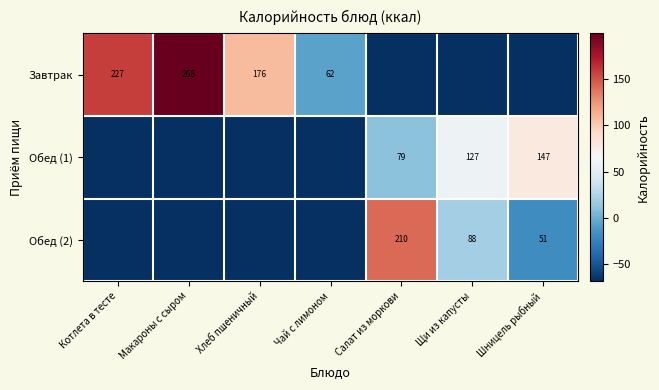

Is the value of Обед (2) at Шницель рыбный greater than the value of Обед (1) at Шницель рыбный?

No